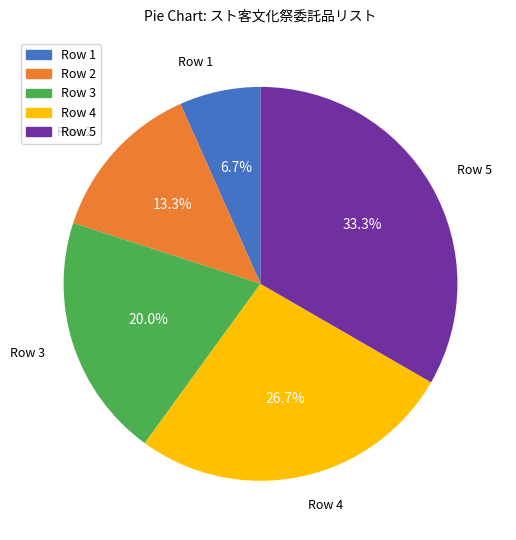

How many segments does this pie chart have?

5